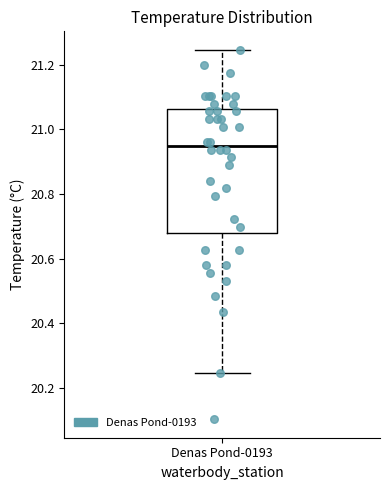

Transcribe this box plot: give where the median line is, the range the box spans, and where the two whiskers end, as read against the y-axis. The values are not printed on the chart, so give them approximately, as read against the axis.

median 20.94, box 20.68 to 21.06, whiskers 20.24 to 21.24